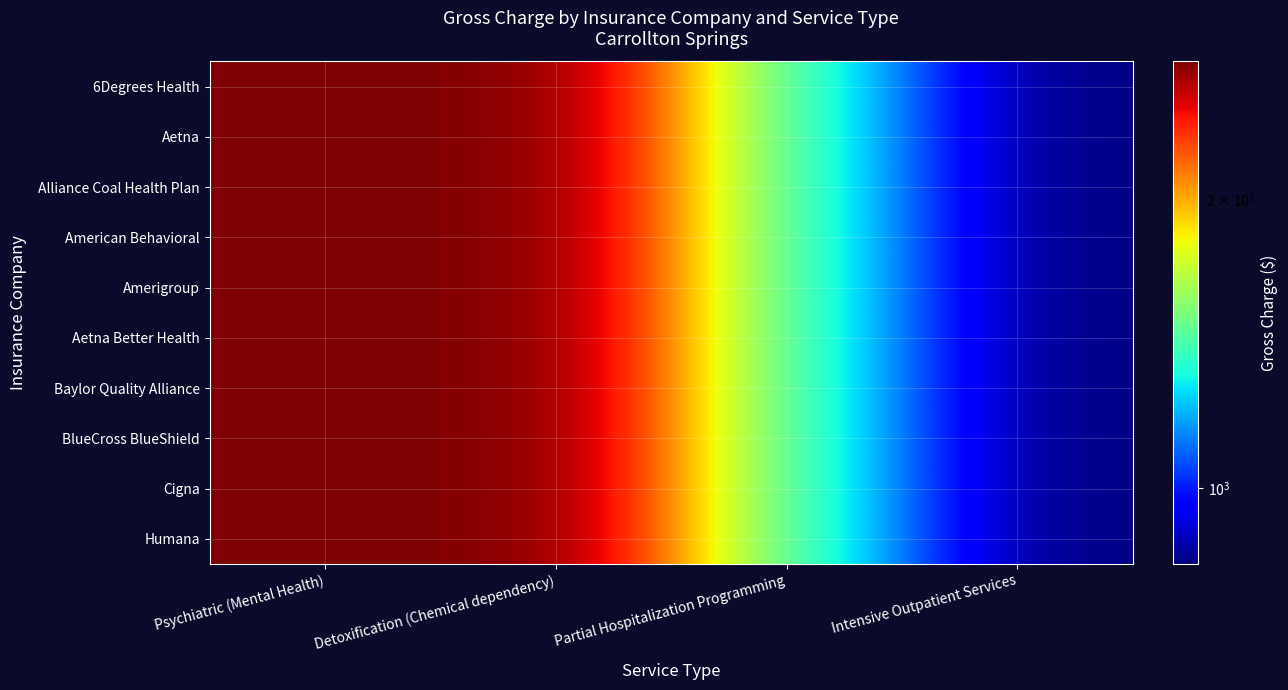

At Psychiatric (Mental Health), list the series in order from largest to smallest.

6Degrees Health, Aetna, Alliance Coal Health Plan, American Behavioral, Amerigroup, Aetna Better Health, Baylor Quality Alliance, BlueCross BlueShield, Cigna, Humana